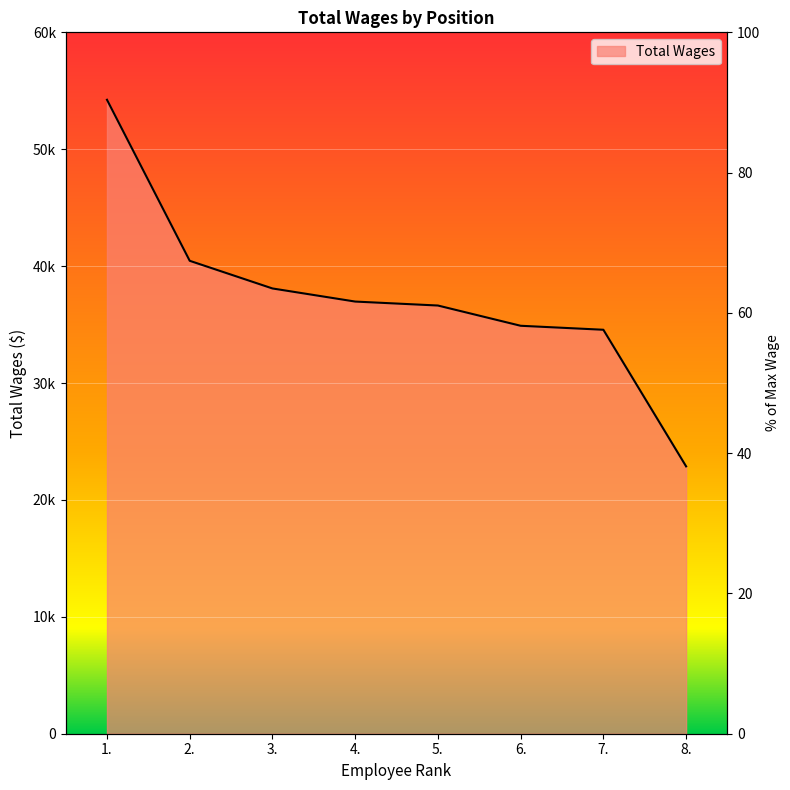

List the labels in order of value, largest first.

1., 2., 3., 4., 5., 6., 7., 8.